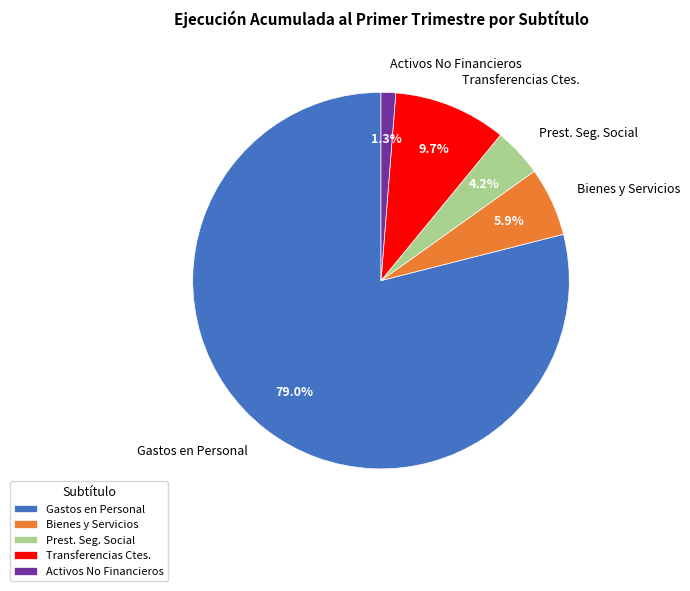

Is the sum of Transferencias Ctes. and Gastos en Personal greater than half?

Yes